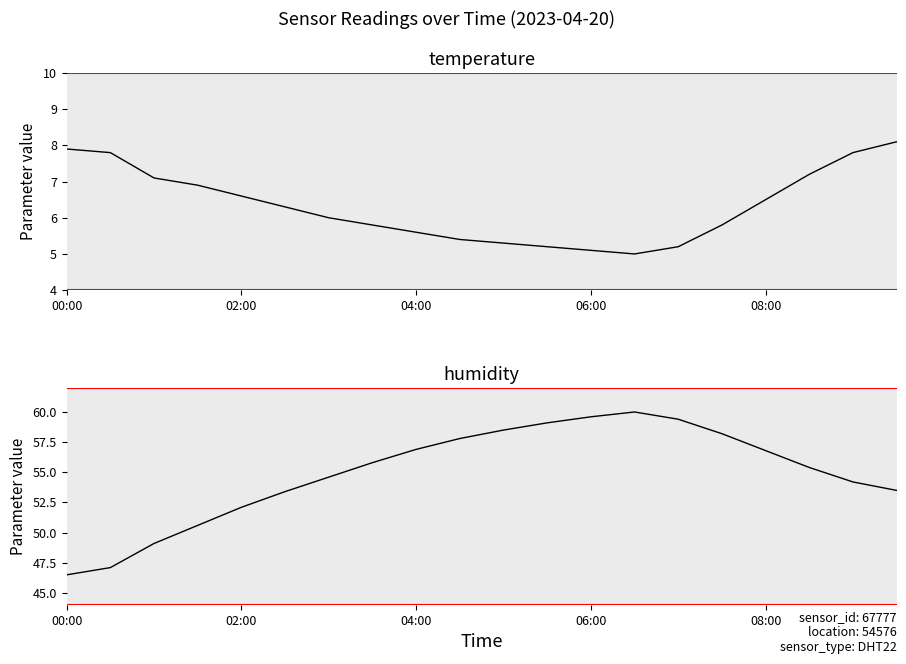

Reading left to right, extract all data points from this chart.

temperature: 7.9	7.8	7.1	6.9	6.6	6.3	6.0	5.8	5.6	5.4	5.3	5.2	5.1	5.0	5.2	5.8	6.5	7.2	7.8	8.1
humidity: 46.5	47.1	49.1	50.6	52.1	53.4	54.6	55.8	56.9	57.8	58.5	59.1	59.6	60.0	59.4	58.2	56.8	55.4	54.2	53.5